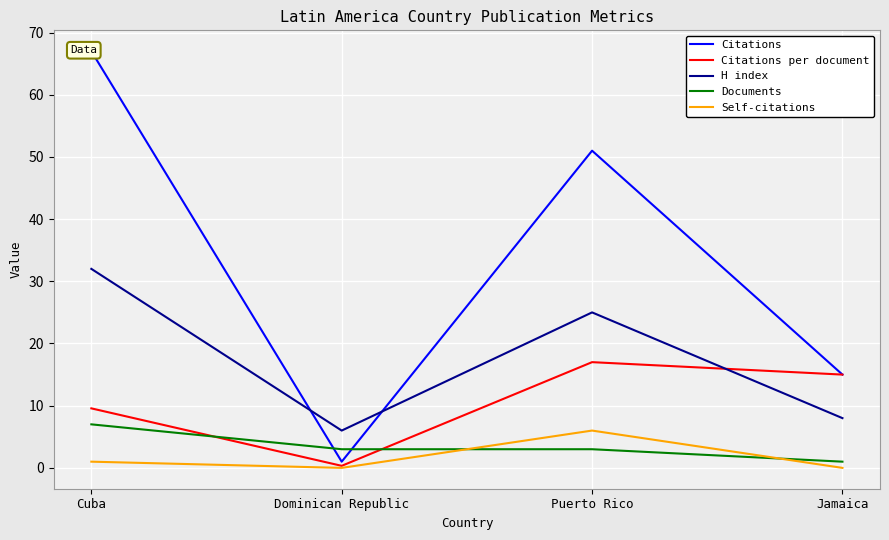

What is the value of the Documents point at the 4th from the left?

1.0